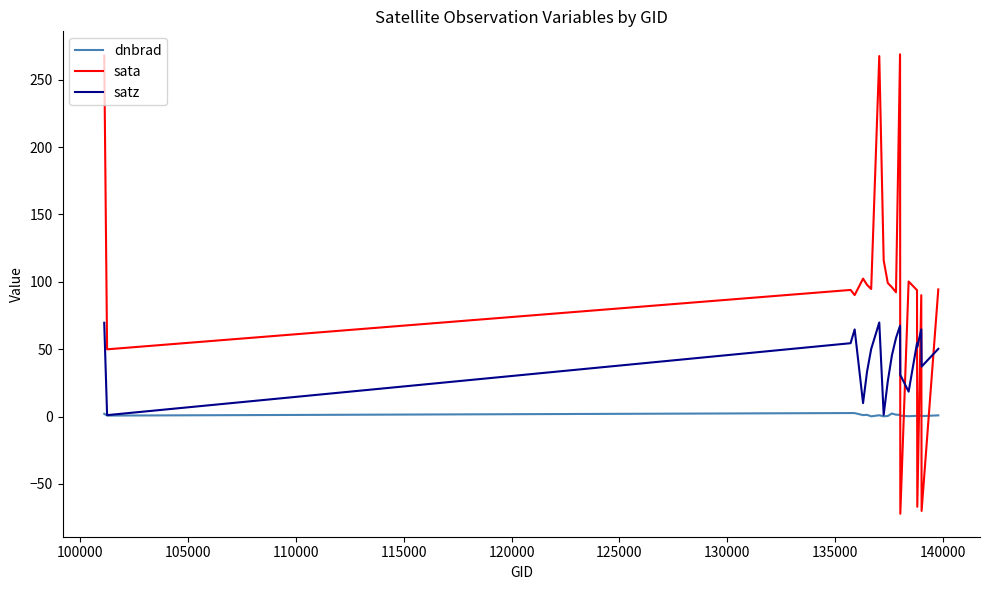

What is the average value of the satz series?

42.9